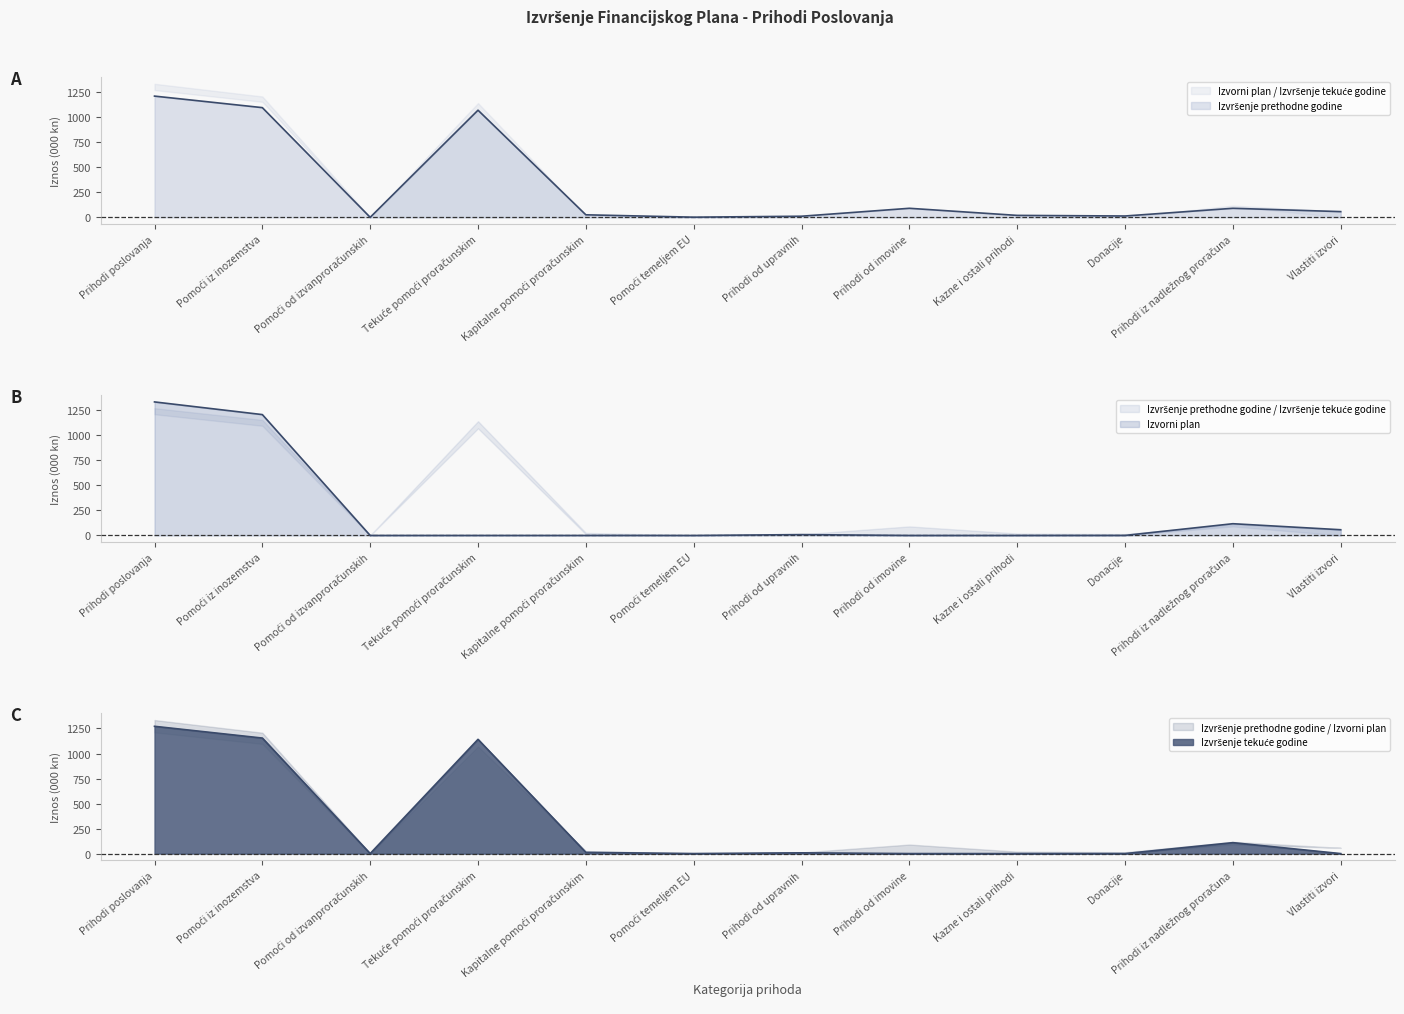

At which label does Izvorni plan reach its peak?

Prihodi poslovanja